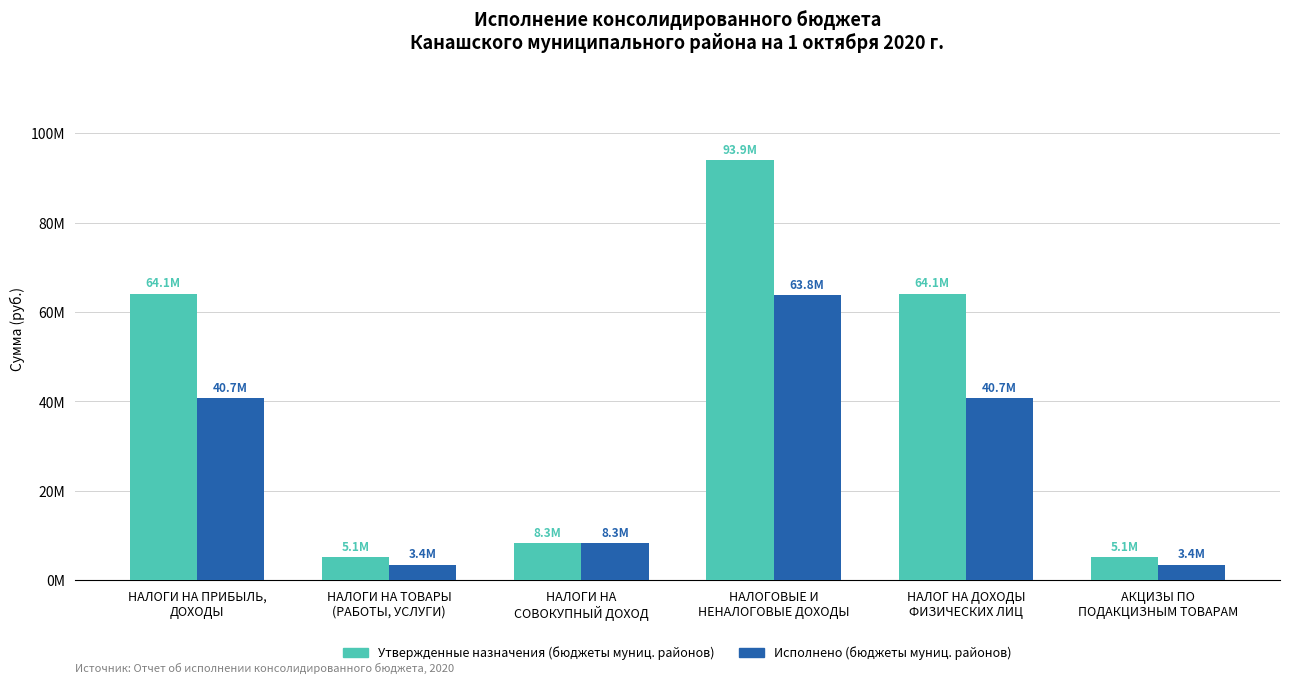

What is the difference between the Утвержденные назначения (бюджеты муниц. районов) values at АКЦИЗЫ ПО
ПОДАКЦИЗНЫМ ТОВАРАМ and НАЛОГ НА ДОХОДЫ
ФИЗИЧЕСКИХ ЛИЦ?

58967800.0